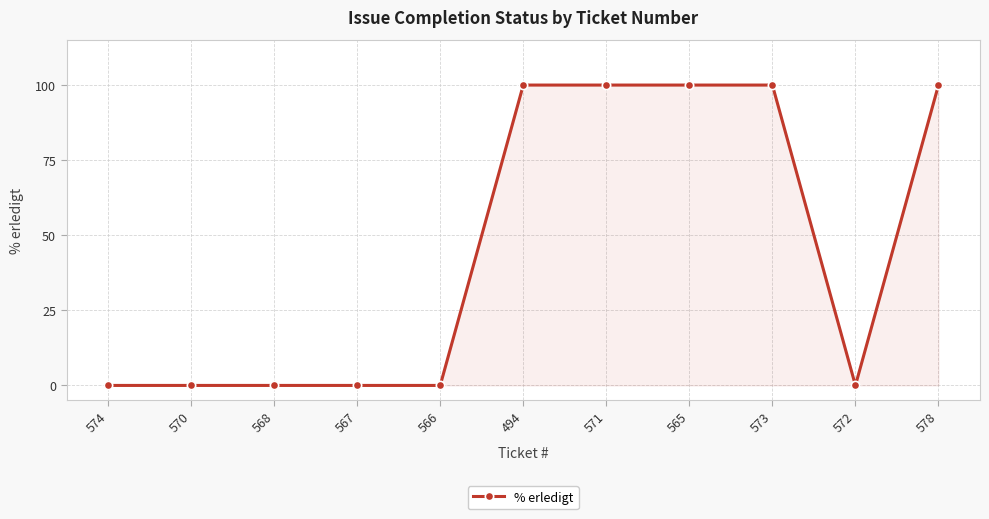

Between 565 and 567, which is larger?

565